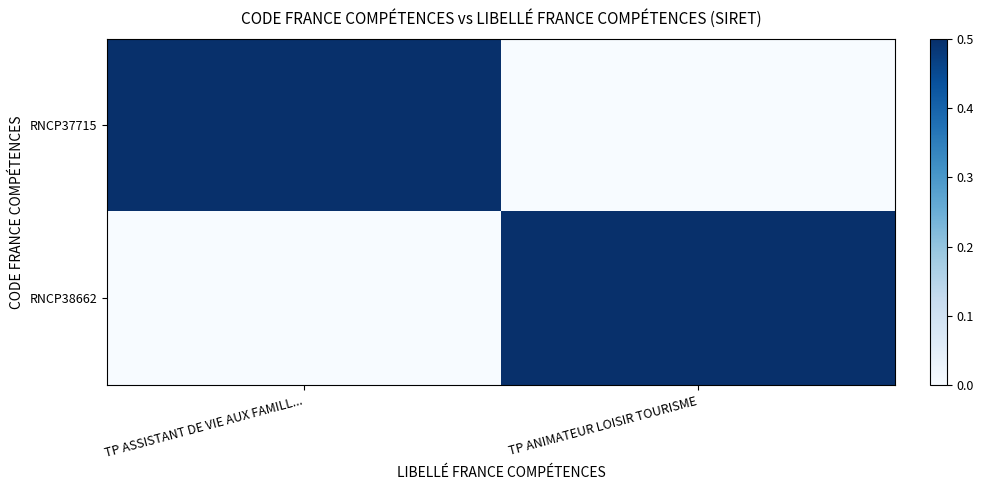

Reading right to left, what are all the values shown in this chart?

RNCP37715: TP ANIMATEUR LOISIR TOURISME=0	TP ASSISTANT DE VIE AUX FAMILL...=1
RNCP38662: TP ANIMATEUR LOISIR TOURISME=1	TP ASSISTANT DE VIE AUX FAMILL...=0